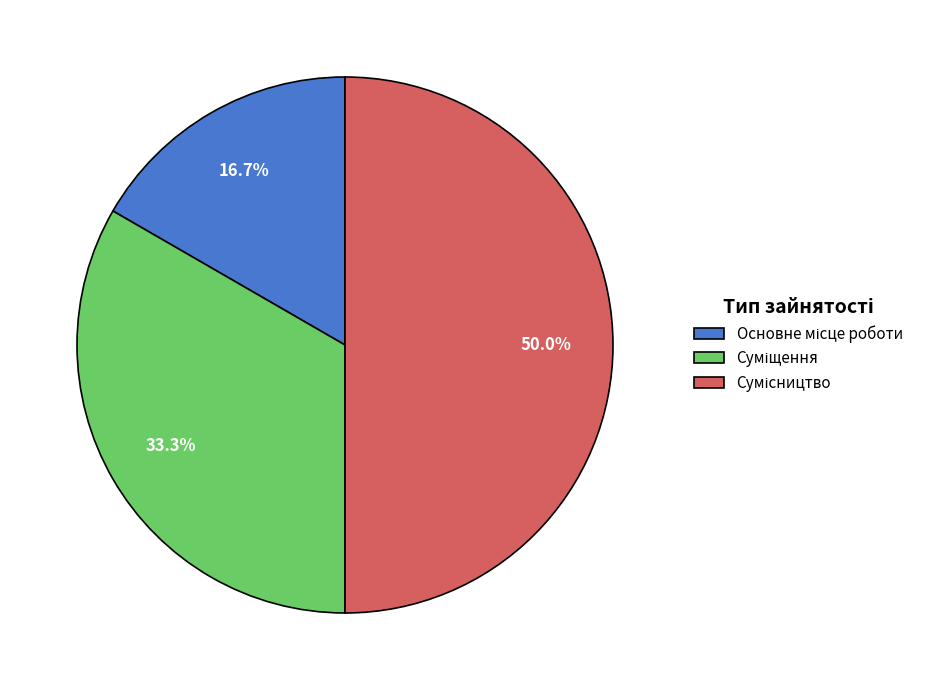

How many slices are in this pie chart?

3